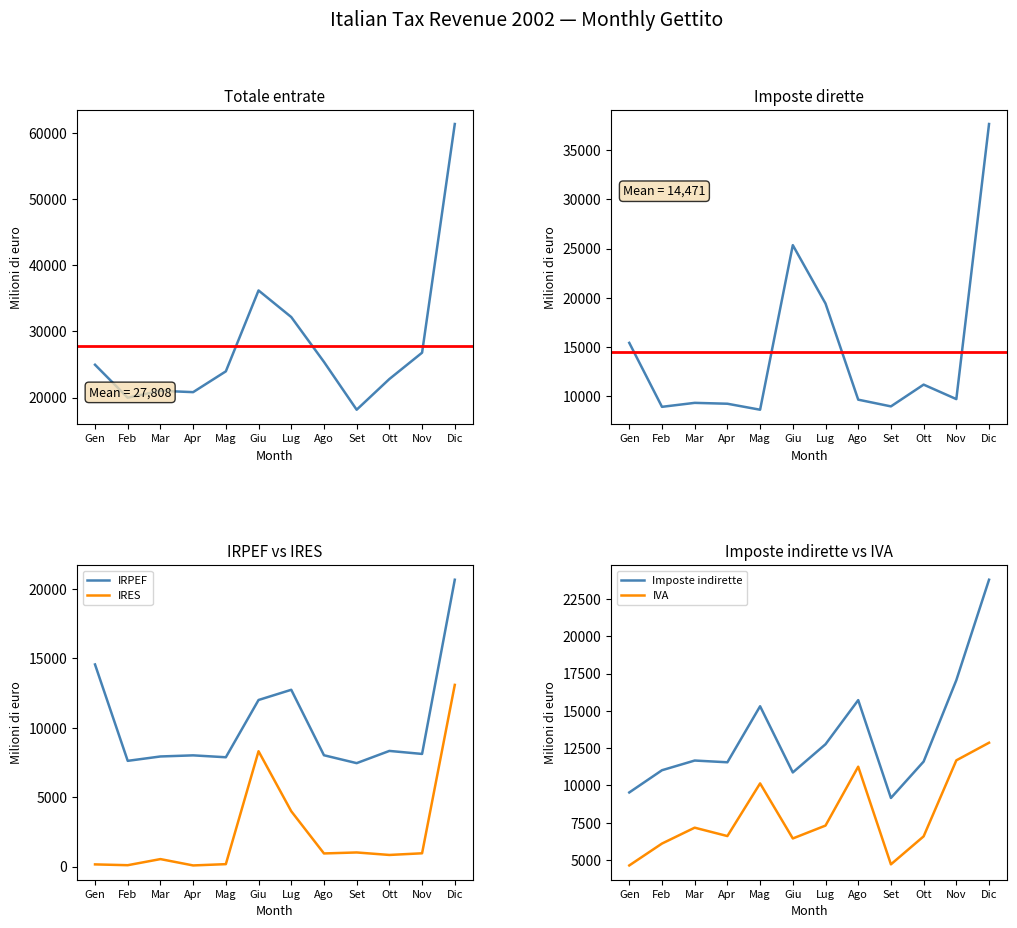

What is the label of the 12th point from the left?

Dic